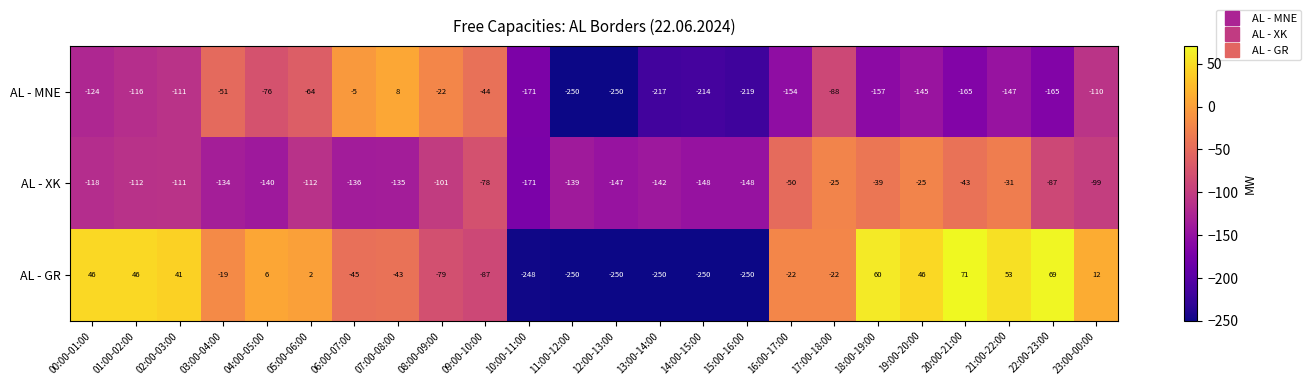

What is the sum of all AL - XK values?

-2471